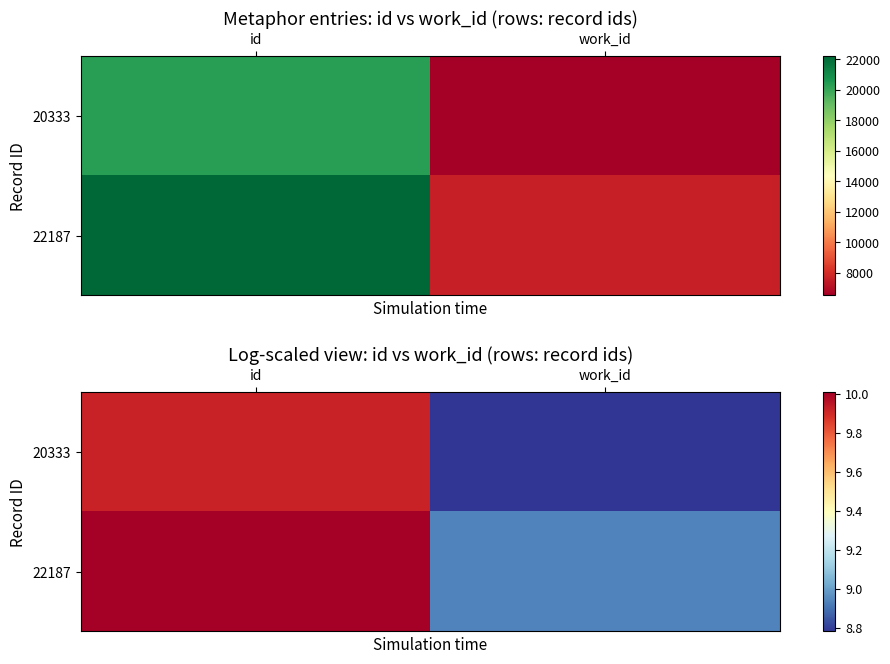

How many 20333 values are between 8 and 9?

1